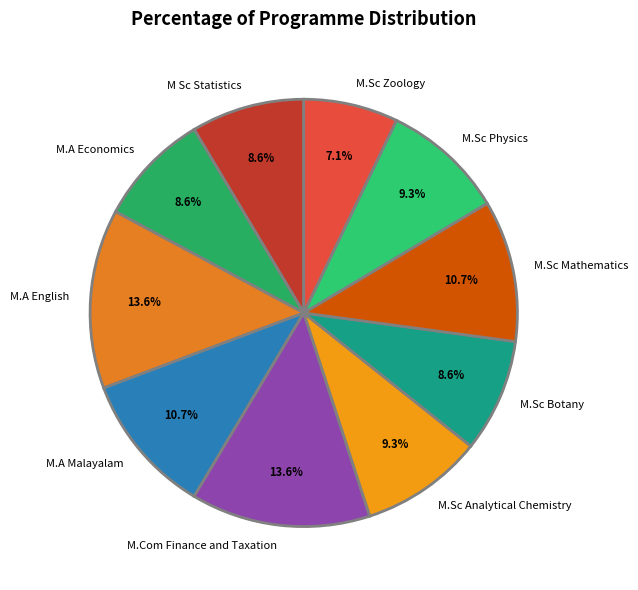

What percentage is NOT represented by M.A English?

86.4%